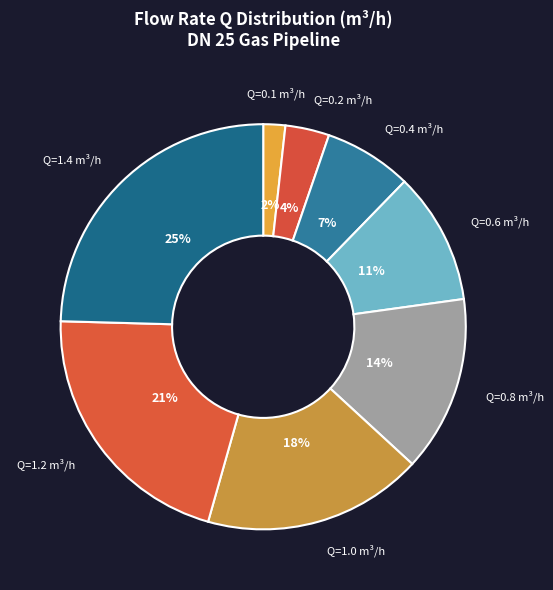

Is it true that Q=1.4 m³/h is 25% of the pie?

True